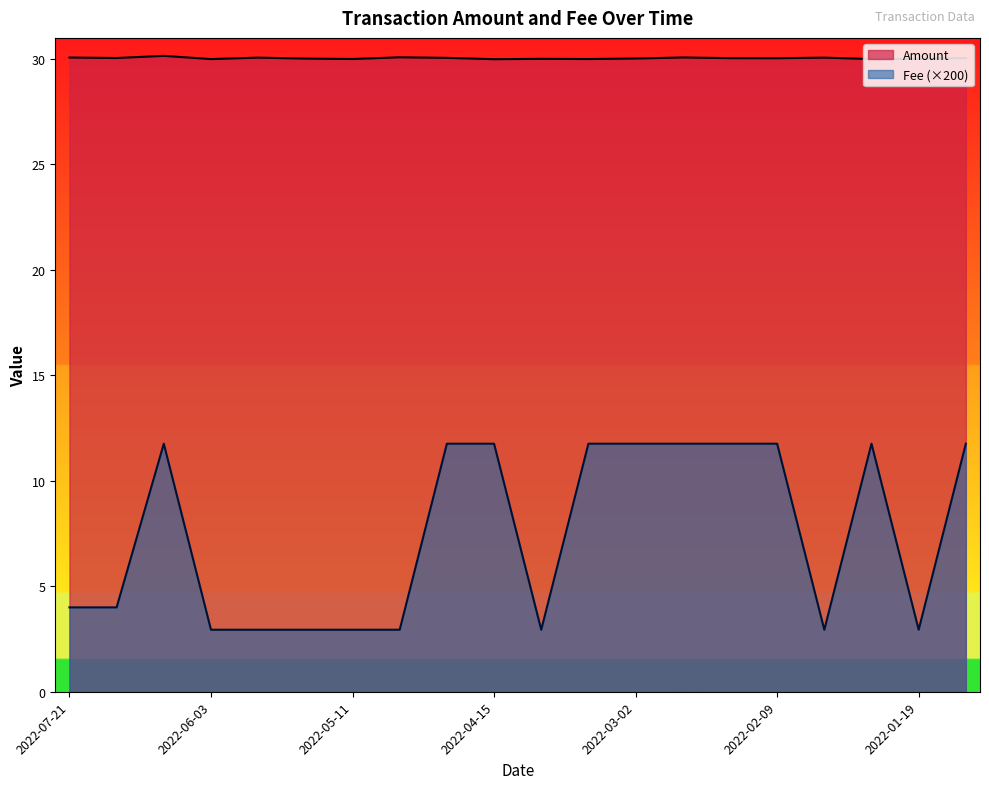

What is the label of the 16th point from the right?

2022-05-22